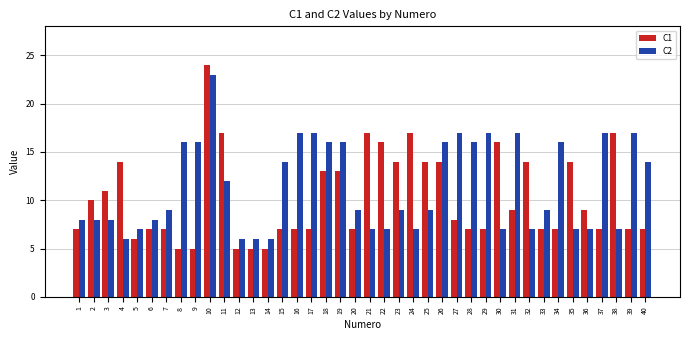

Are the bars horizontal?

No